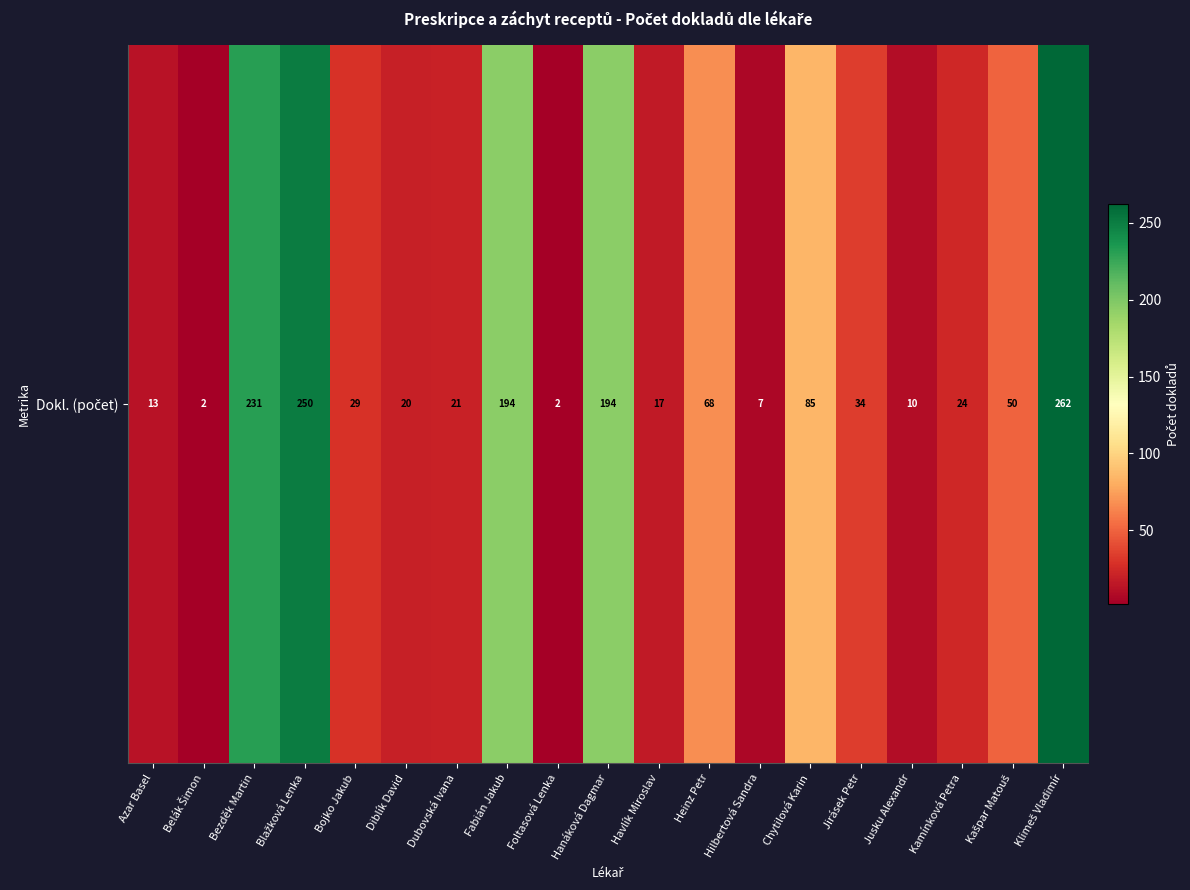

Count the number of categories in the chart.

19